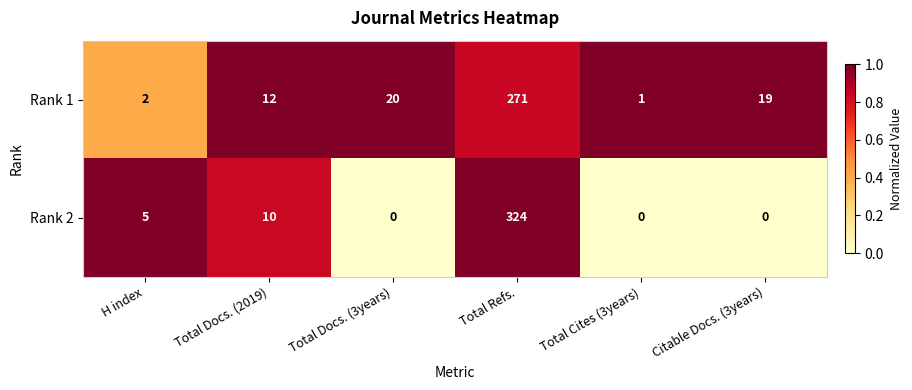

Reading left to right, extract all data points from this chart.

Rank 1: H index=2	Total Docs. (2019)=12	Total Docs. (3years)=20	Total Refs.=271	Total Cites (3years)=1	Citable Docs. (3years)=19
Rank 2: H index=5	Total Docs. (2019)=10	Total Docs. (3years)=0	Total Refs.=324	Total Cites (3years)=0	Citable Docs. (3years)=0